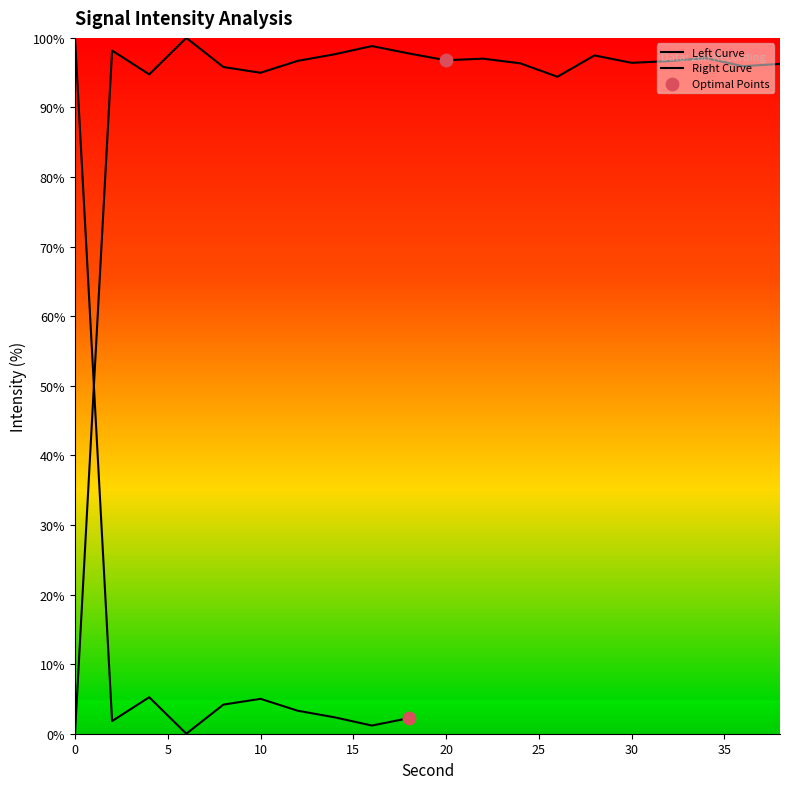

What is the change in value from 14 to 16?

+1.2